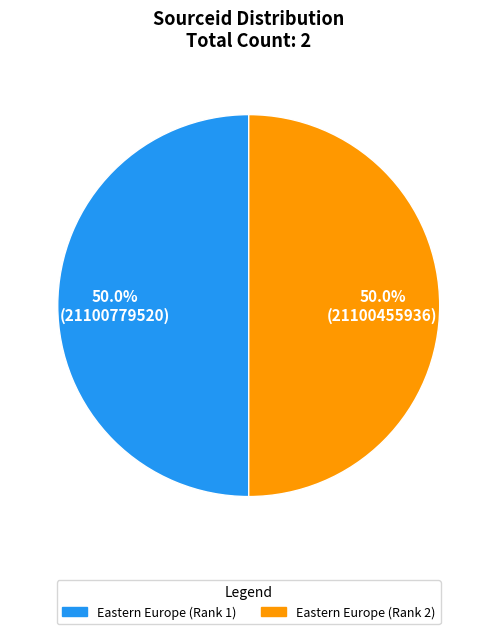

What percentage do Eastern Europe (Rank 1) and Eastern Europe (Rank 2) together represent?

100.0%